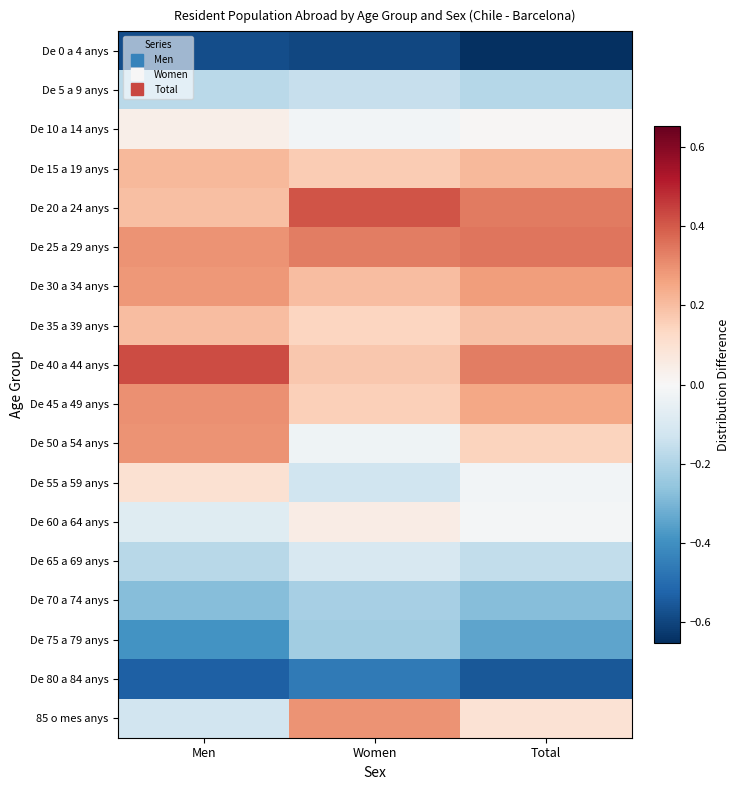

Rank the series by their maximum value, from highest to lowest.

De 40 a 44 anys, De 20 a 24 anys, De 25 a 29 anys, De 45 a 49 anys, De 50 a 54 anys, 85 o mes anys, De 30 a 34 anys, De 15 a 19 anys, De 35 a 39 anys, De 55 a 59 anys, De 60 a 64 anys, De 10 a 14 anys, De 65 a 69 anys, De 5 a 9 anys, De 70 a 74 anys, De 75 a 79 anys, De 80 a 84 anys, De 0 a 4 anys